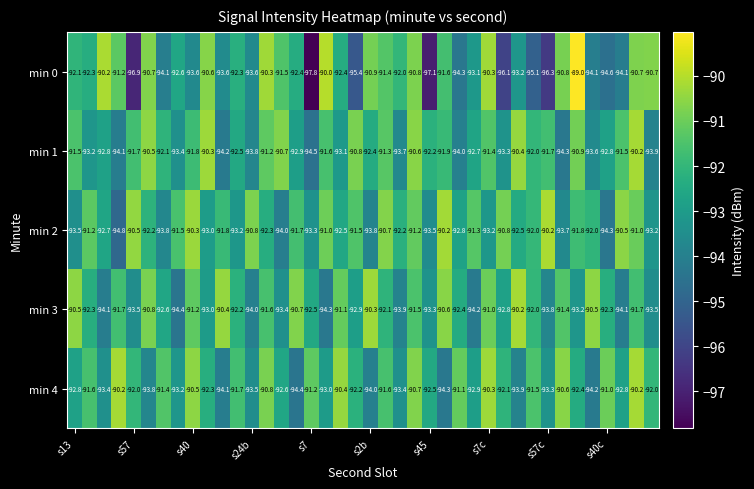

What is the highest value of the min 3 series?

-90.2